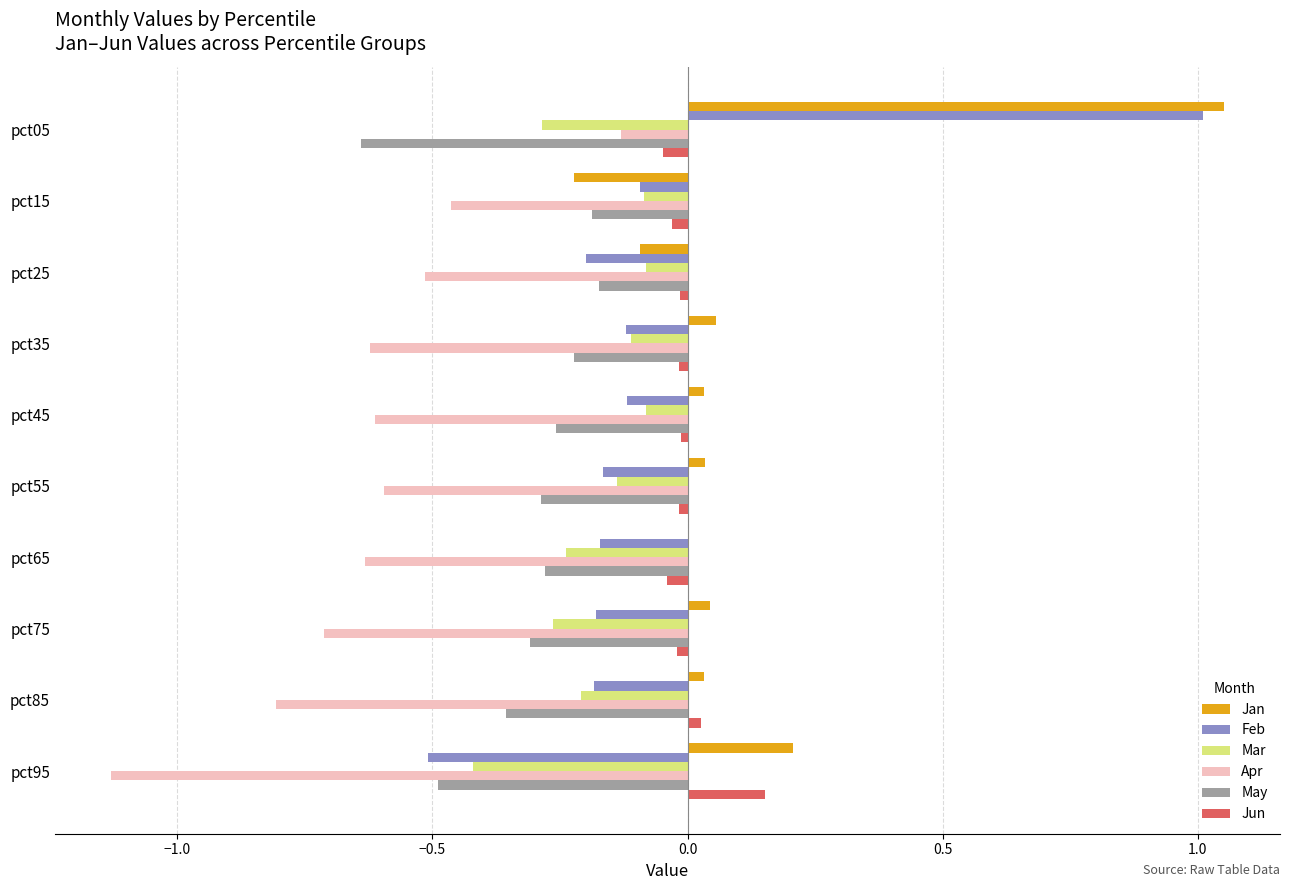

At which category is the sum across all series the highest?

pct05